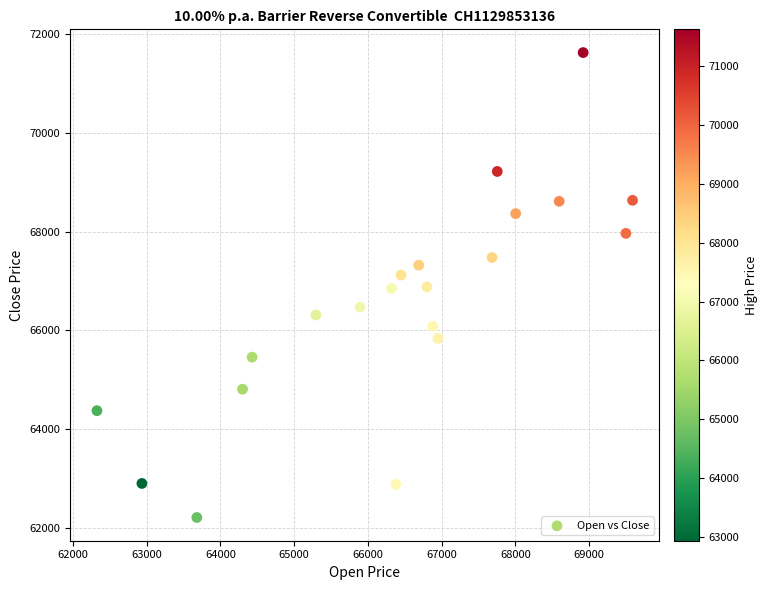

What is the range of X values (max minus min)?

7265